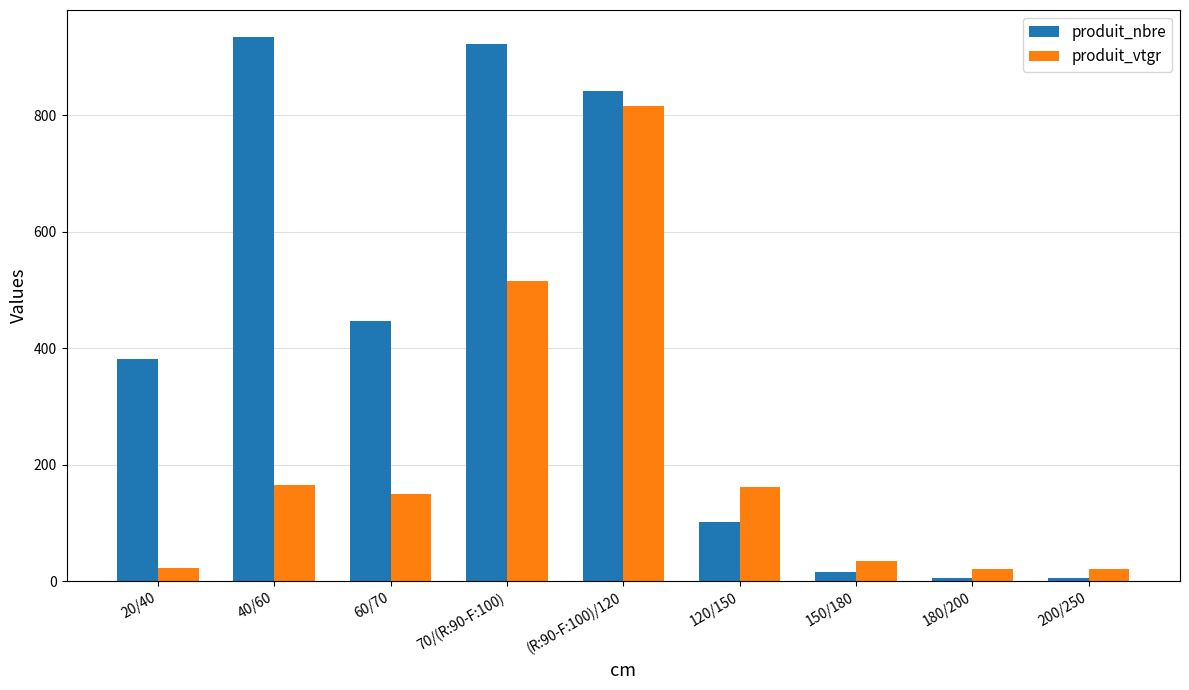

What is the value of the produit_vtgr bar at the 1st from the left?

23.2